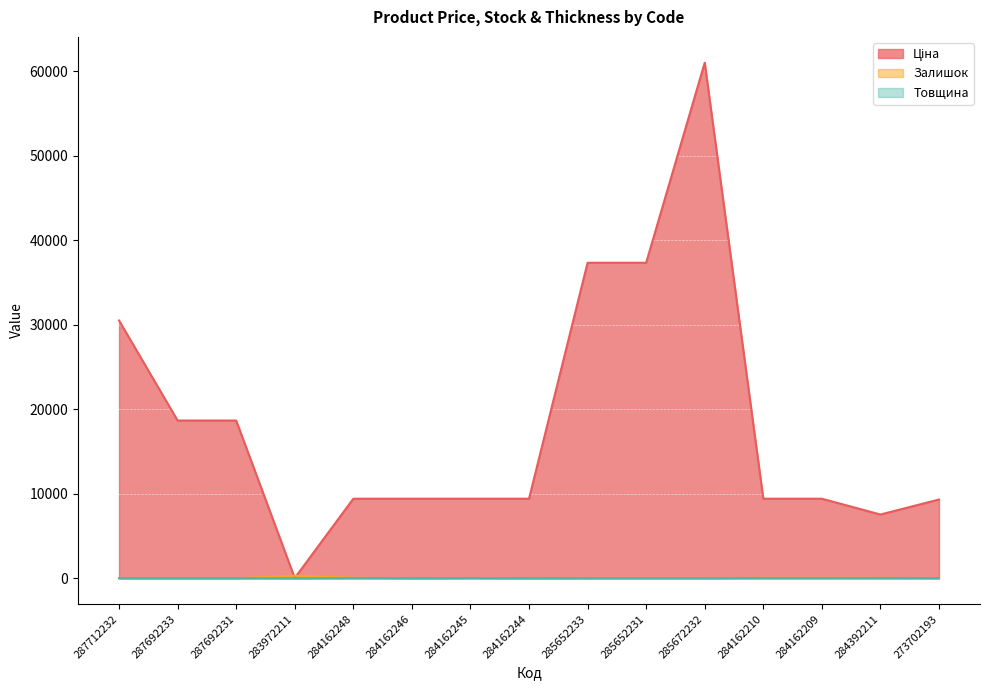

How many intersections are there between Залишок and Ціна?

2